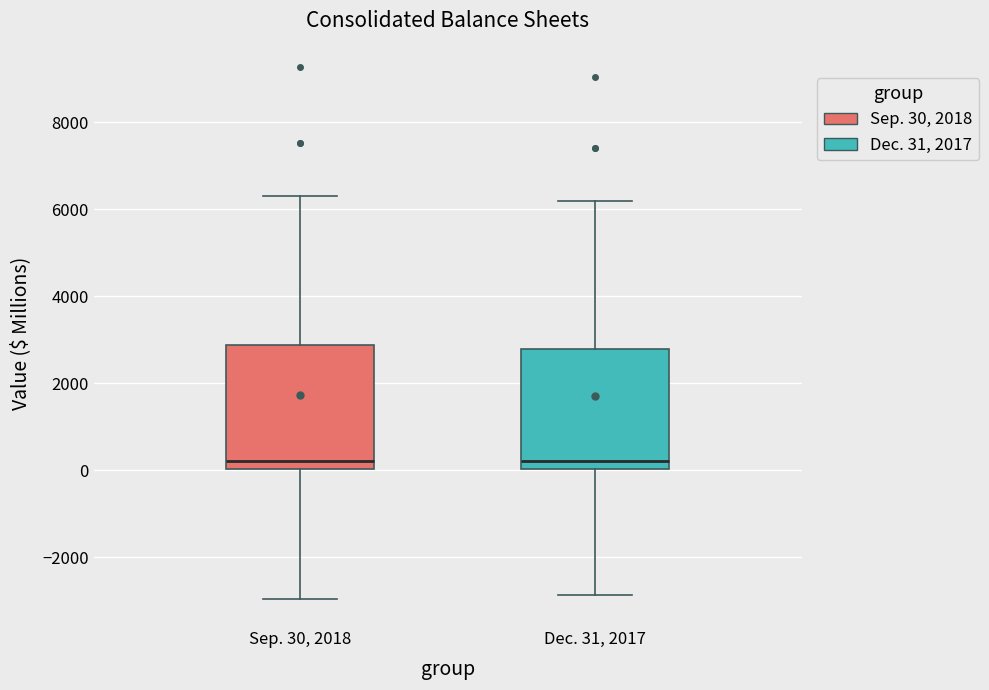

Reading left to right, transcribe this box plot: for each box, give where its median line is, the range the box spans, and where its two whiskers end, as read against the y-axis. The values are not printed on the chart, so give them approximately, as read against the axis.

Sep. 30, 2018: median 200, box 0 to 2800, whiskers -3000 to 6200
Dec. 31, 2017: median 200, box 0 to 2800, whiskers -2800 to 6200